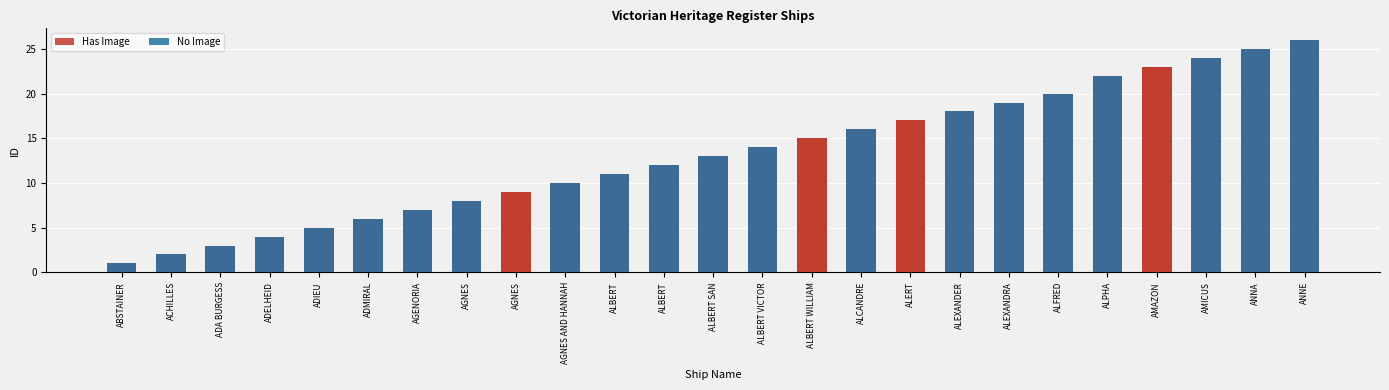

At which label is Has Image closest to 11?

AGNES